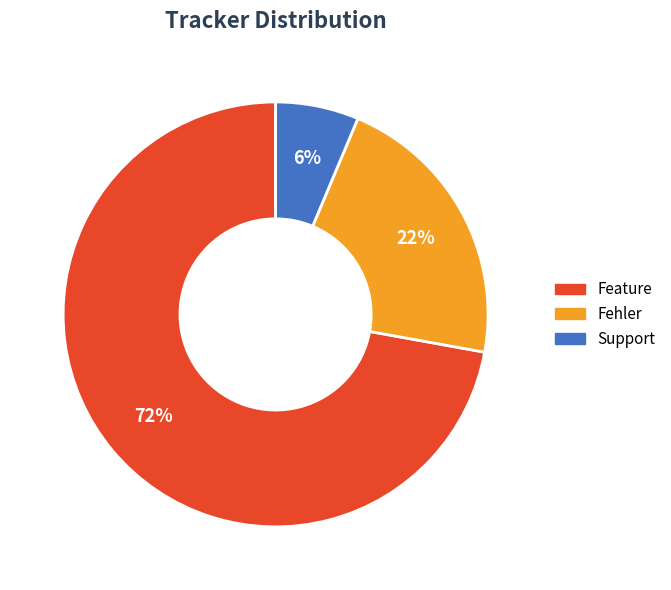

Is it true that Support is 6% of the pie?

True